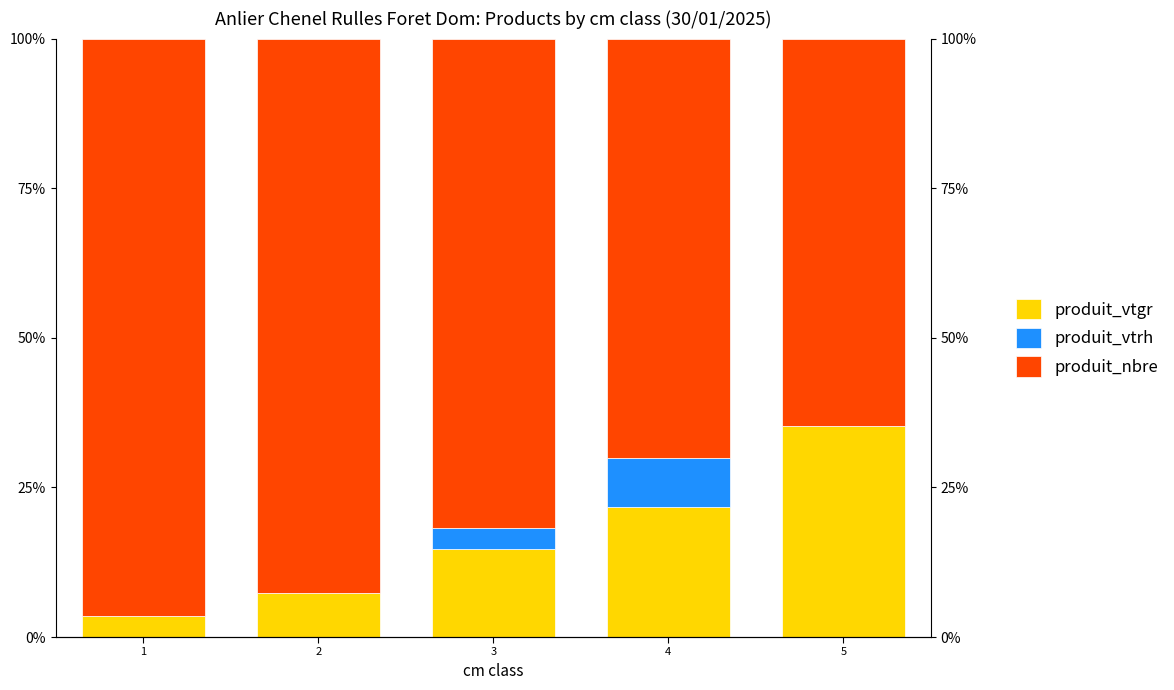

At which category is the sum across all series the highest?

2